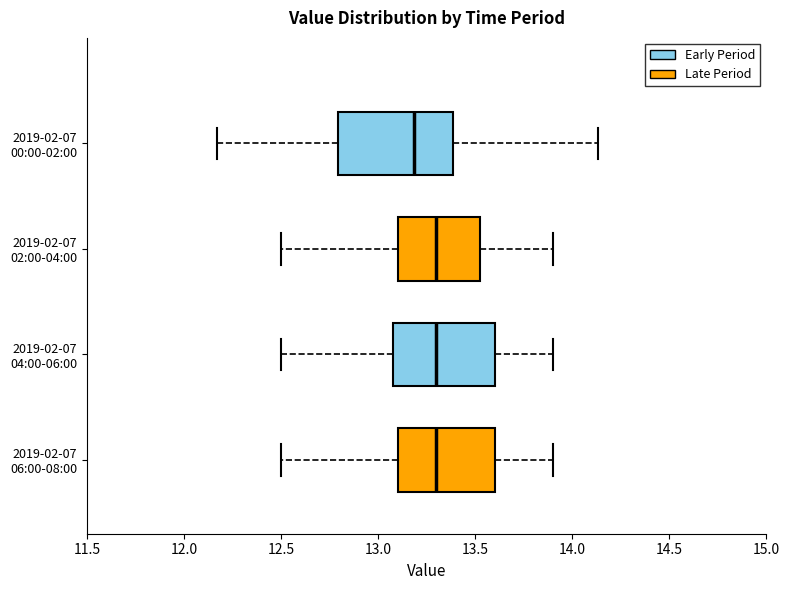

Where does the left whisker of the box for 2019-02-07 06:00-08:00 end on the x-axis? The values are not printed on the chart, so give them approximately, as read against the axis.

12.50